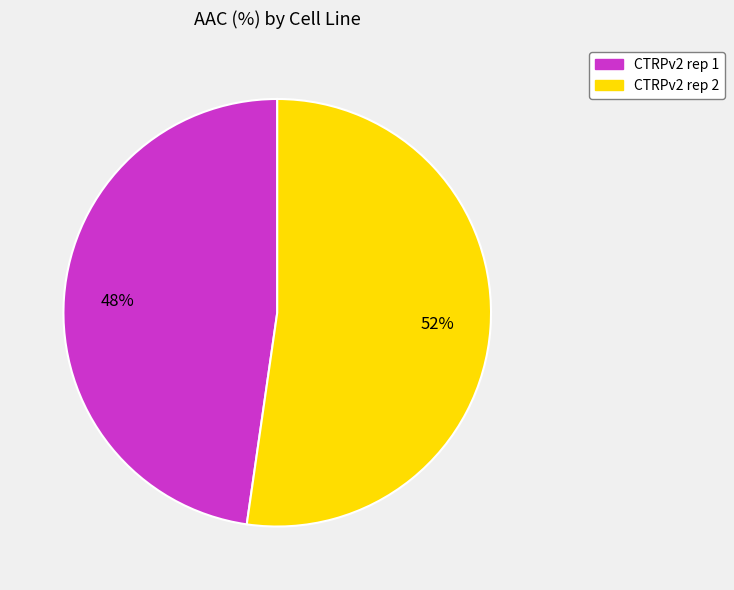

Which category has the biggest portion of the pie?

CTRPv2 rep 2